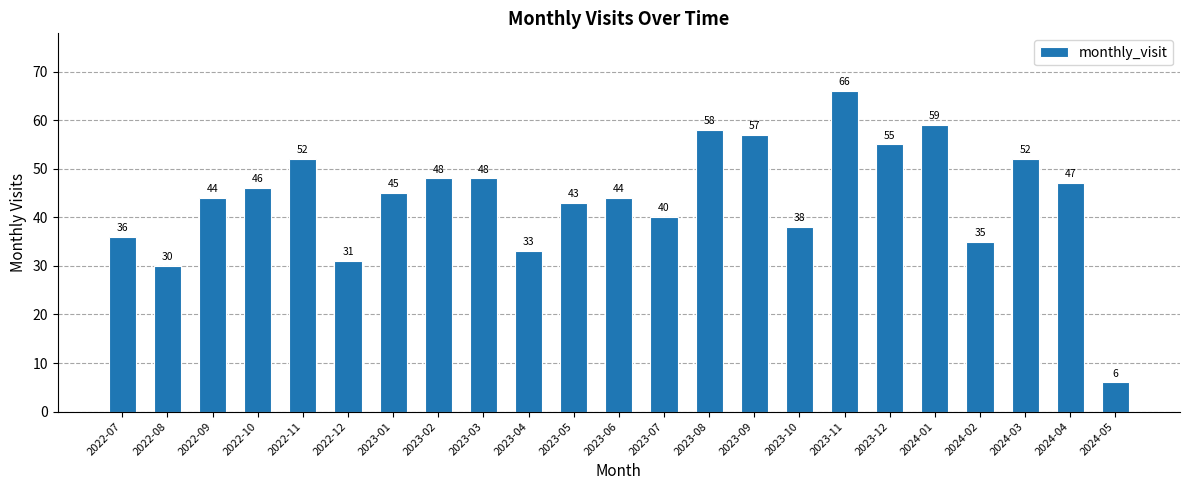

Is it true that the value at 2023-08 is 29?

False